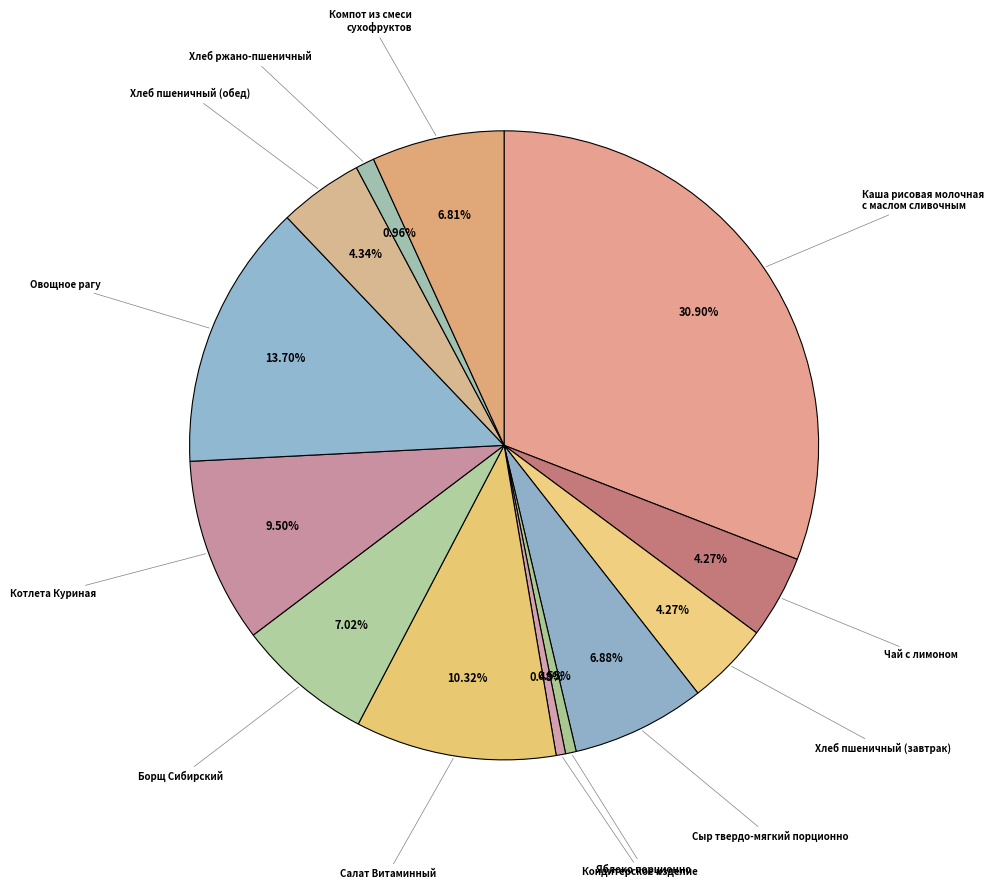

Count the number of slices in the pie.

13